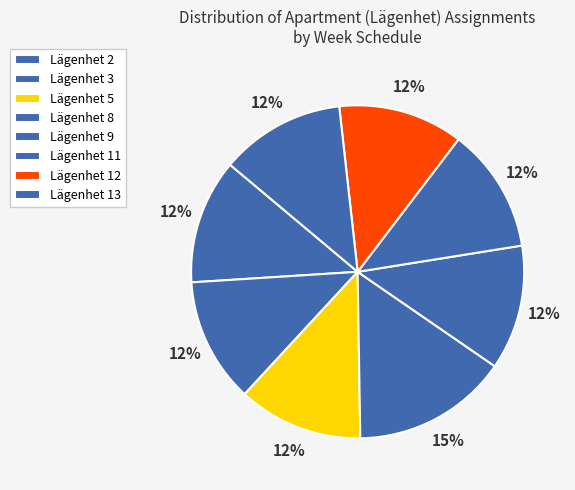

Count the number of slices in the pie.

8